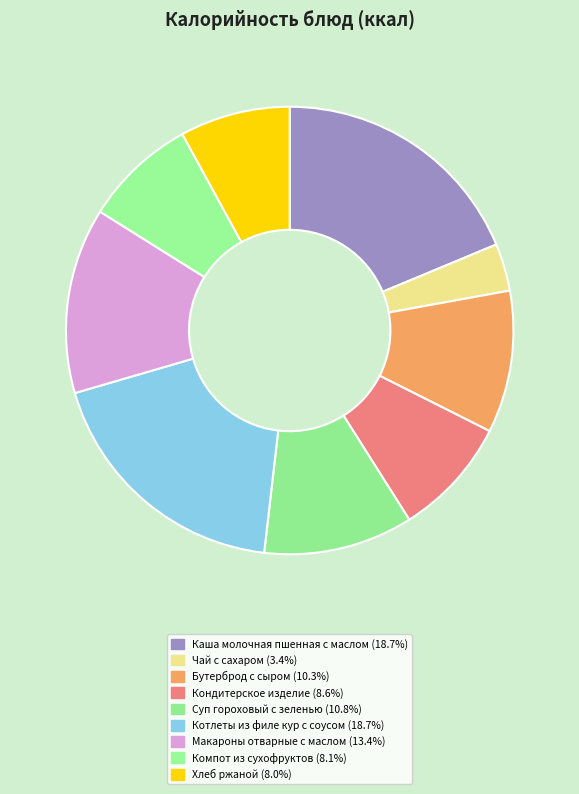

How many slices are in this pie chart?

9